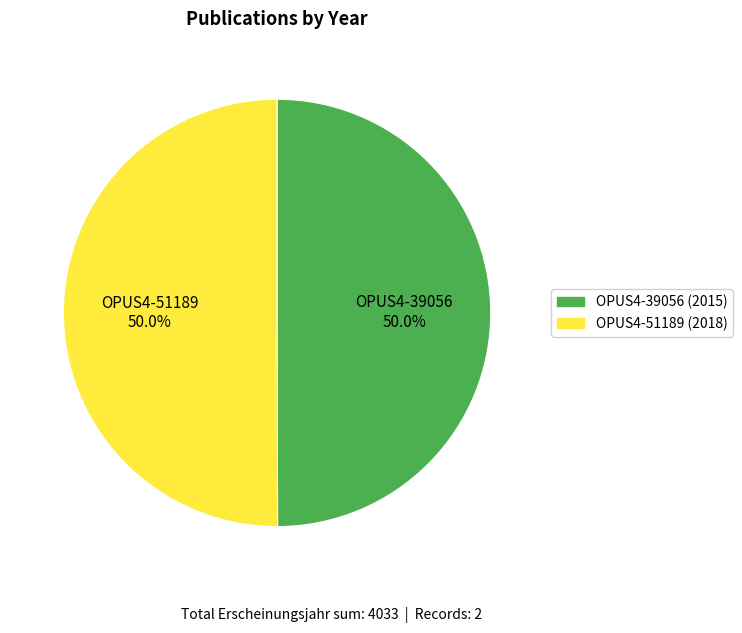

To the nearest percent, what percentage of the pie is OPUS4-39056?

50%